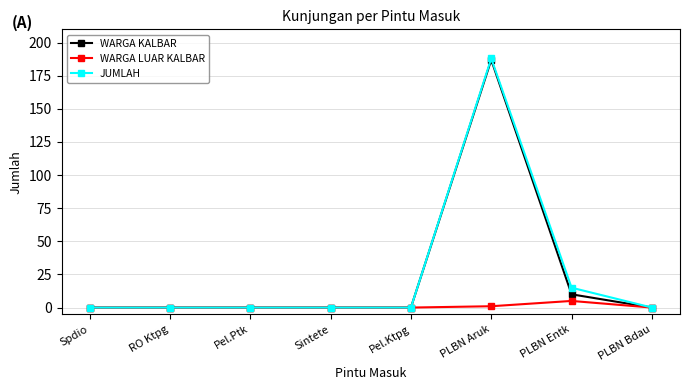

True or false: WARGA LUAR KALBAR has more than 0 interior local peaks.

True